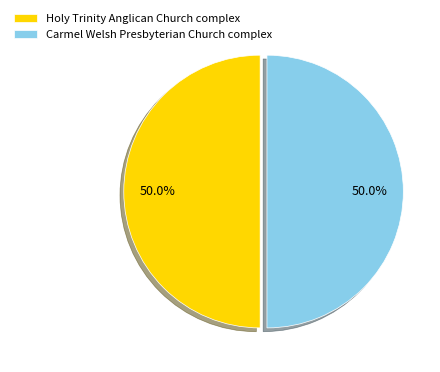

What is the total percentage of Carmel Welsh Presbyterian Church complex and Holy Trinity Anglican Church complex?

100.0%